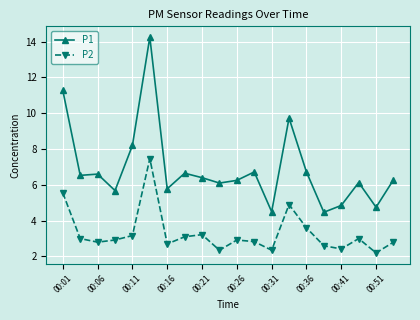

What is the difference between the maximum and minimum values in the P2 series?

5.3